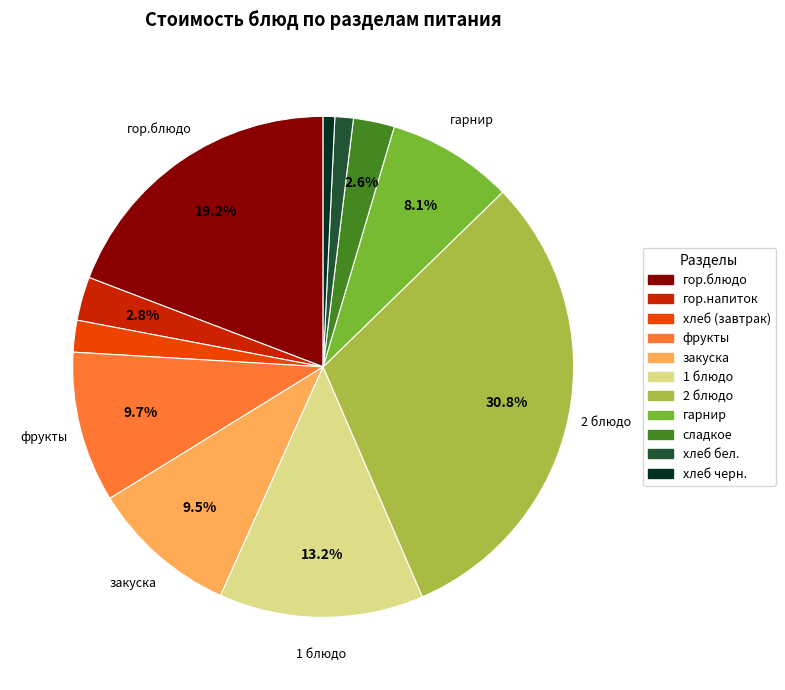

Which category has the biggest portion of the pie?

2 блюдо